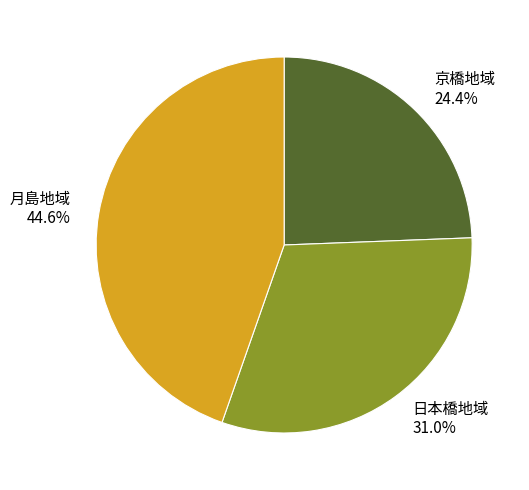

To the nearest percent, what portion does 月島地域 represent?

45%